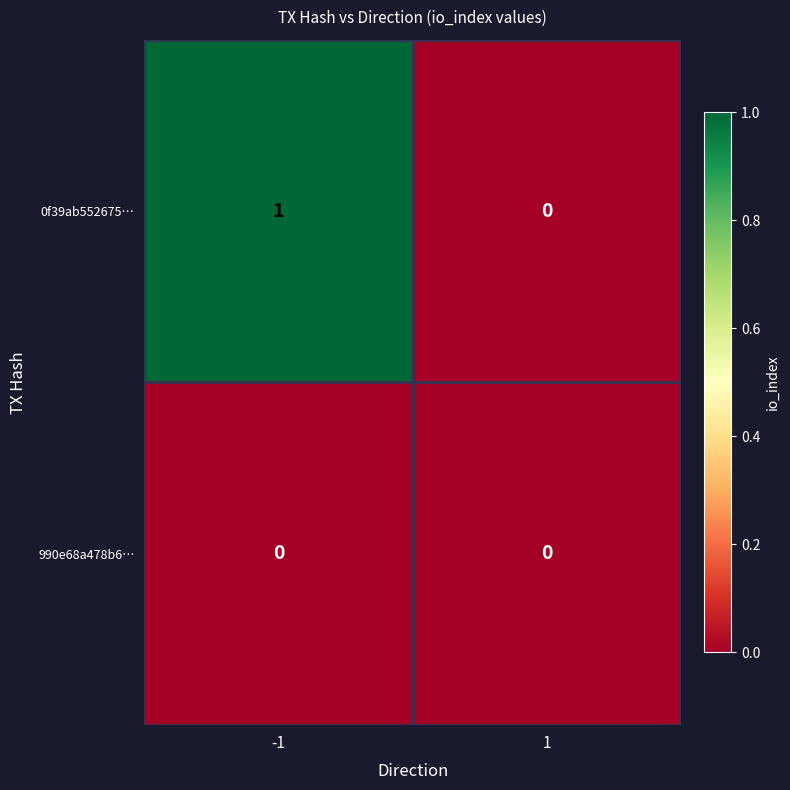

What is the spread (max minus min) of values at -1?

1